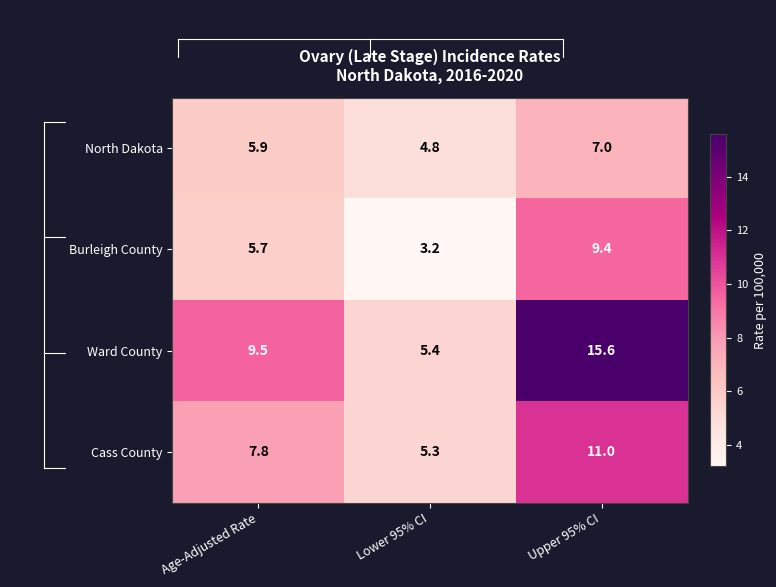

How many distinct data groups are displayed?

4